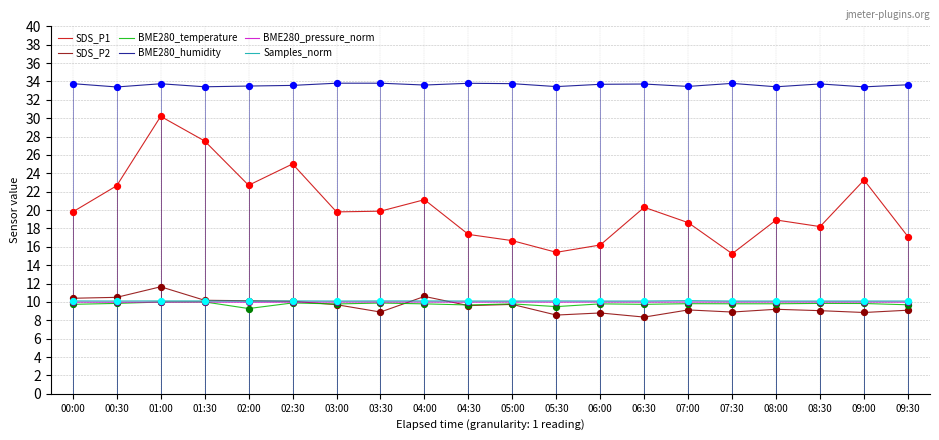

Which series has the largest range (max minus min)?

SDS_P1